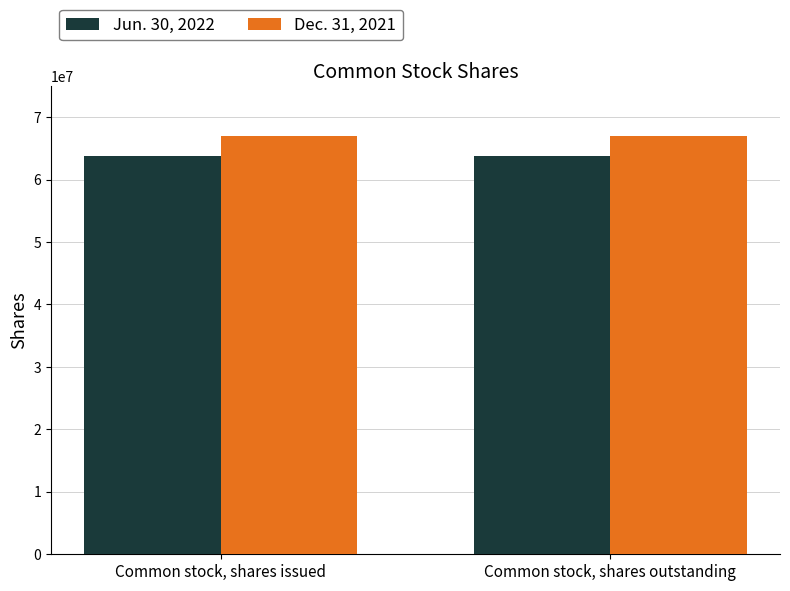

At Common stock, shares issued, list the series in order from smallest to largest.

Jun. 30, 2022, Dec. 31, 2021